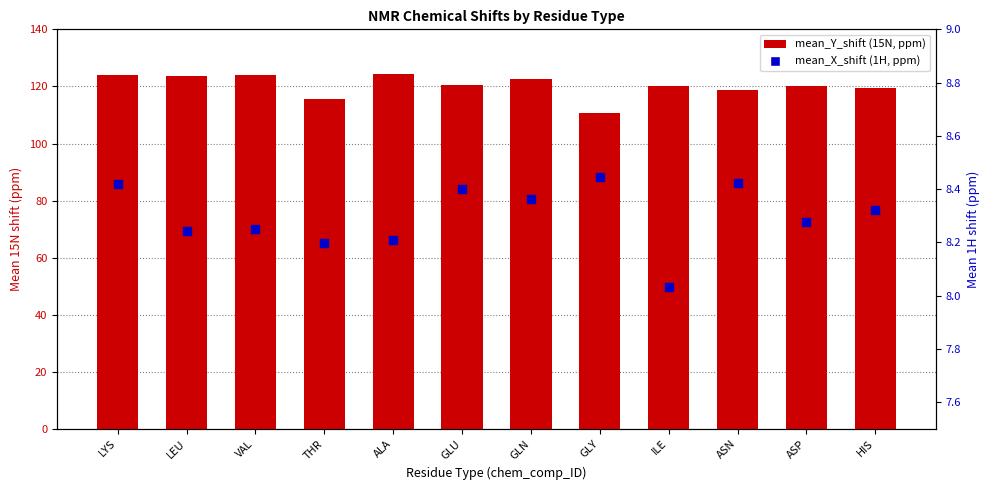

Which series reaches the minimum Y coordinate?

mean_X_shift